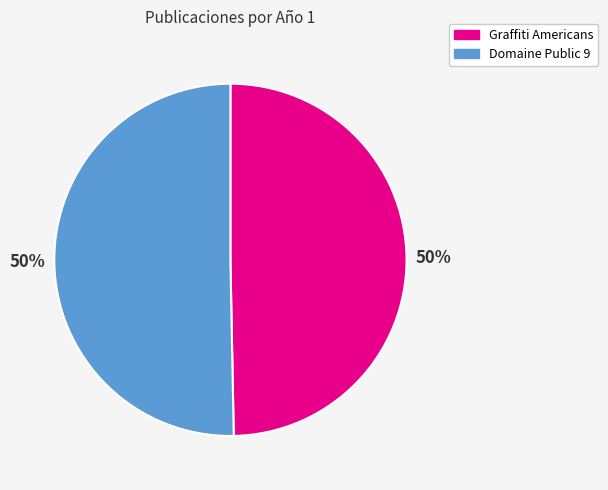

Approximately how many times larger is the value at Domaine Public 9 compared to Graffiti Americans?

1.0